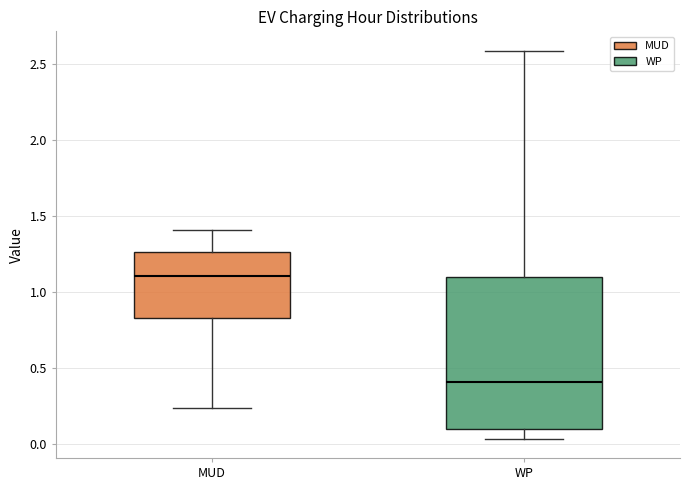

Reading left to right, transcribe this box plot: for each box, give where its median line is, the range the box spans, and where its two whiskers end, as read against the y-axis. The values are not printed on the chart, so give them approximately, as read against the axis.

MUD: median 1.10, box 0.85 to 1.25, whiskers 0.25 to 1.40
WP: median 0.40, box 0.10 to 1.10, whiskers 0.05 to 2.60